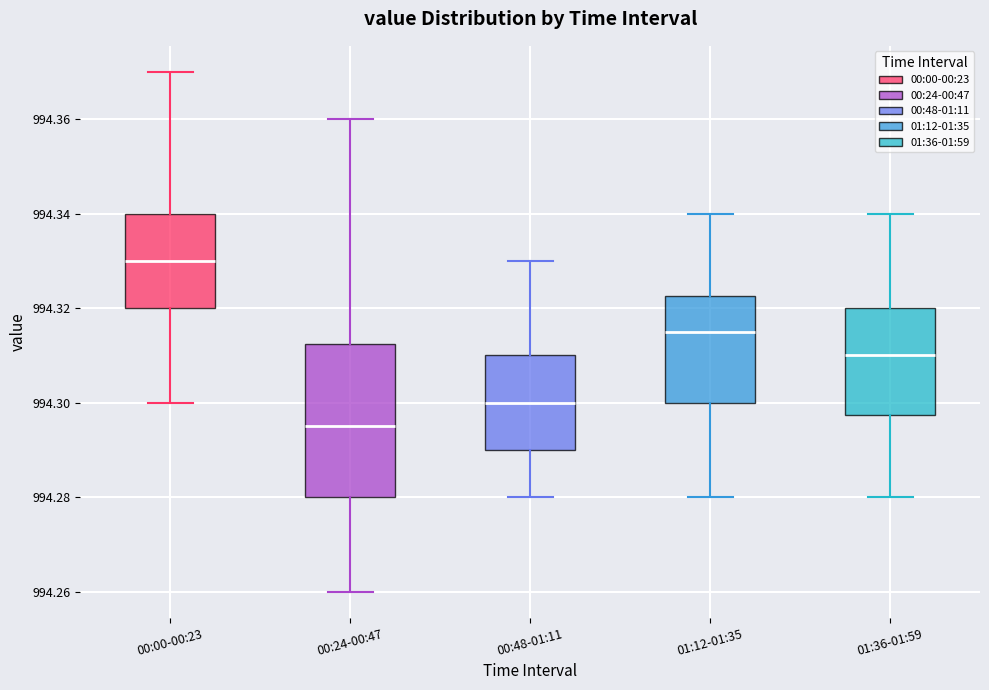

Which box has the lowest median line?

00:24-00:47